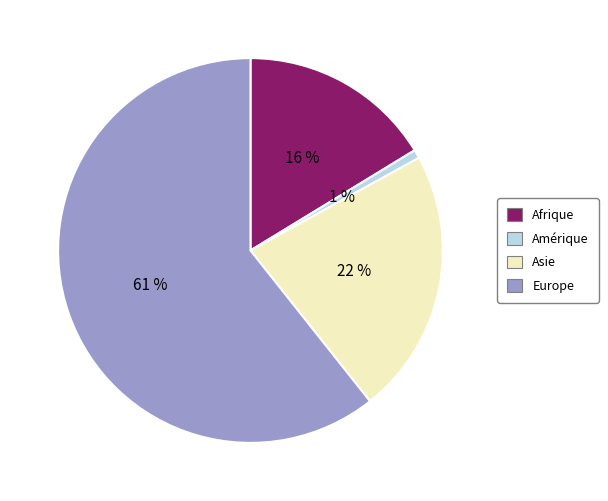

Which category has the biggest portion of the pie?

Europe